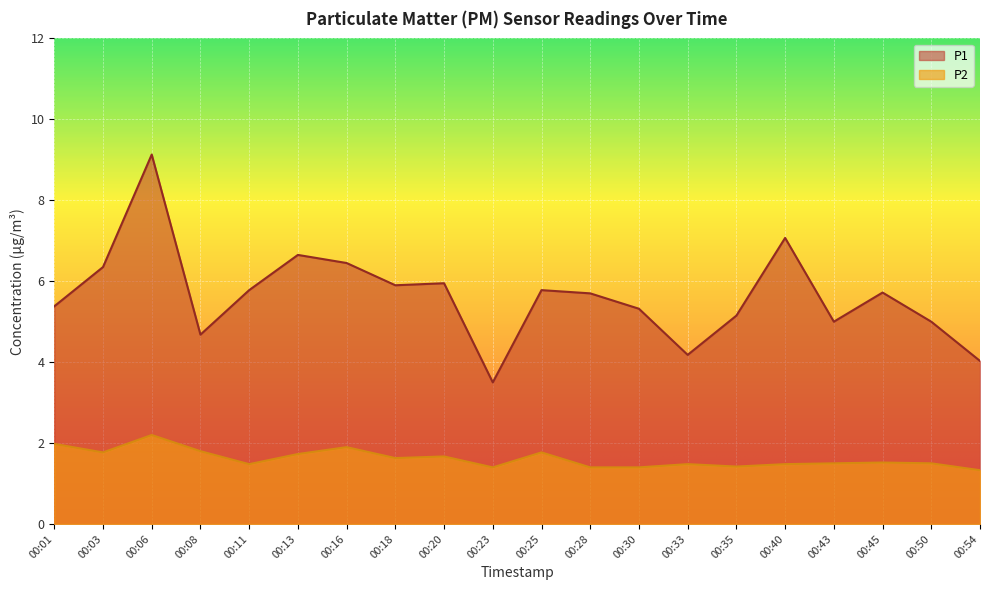

What is the approximate value of P1 at 00:50?

5.0